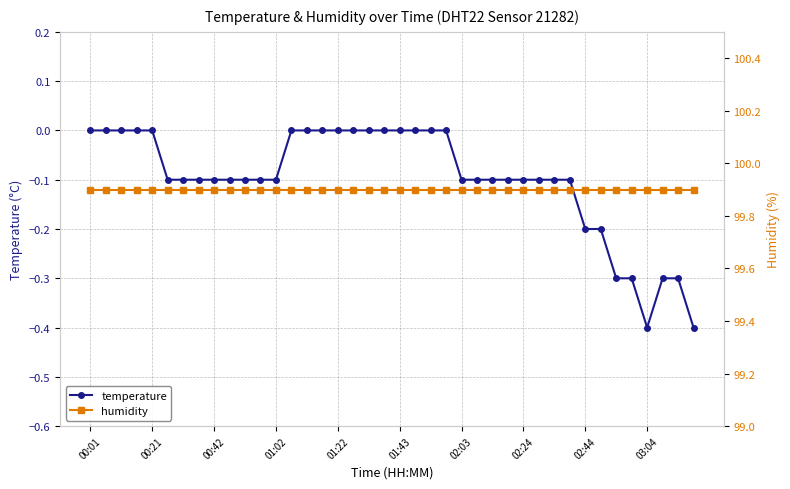

True or false: temperature and humidity intersect in this chart.

False